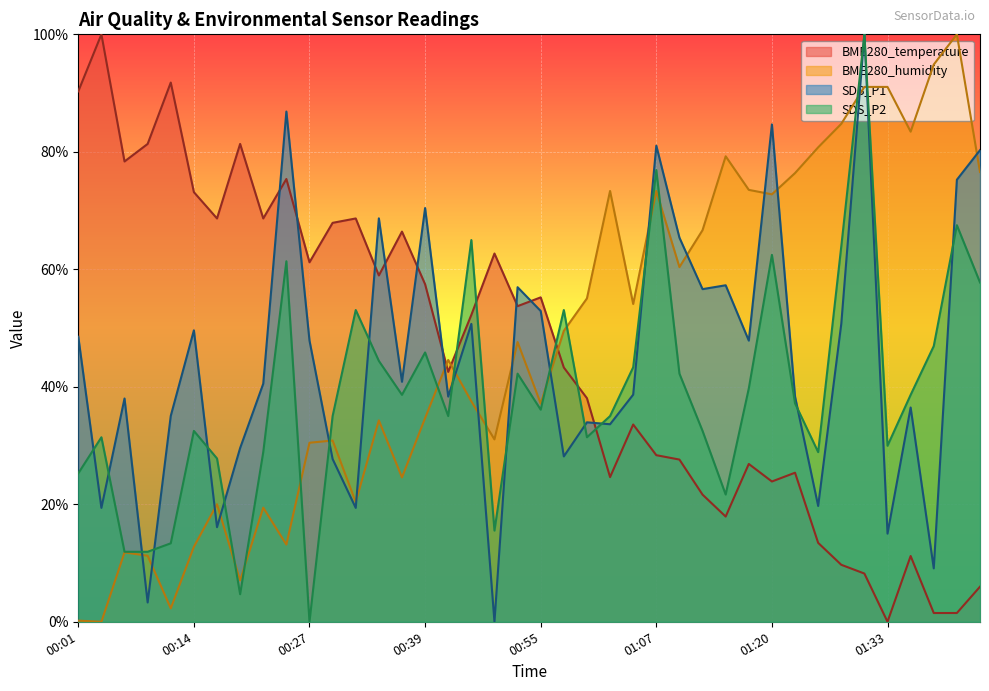

What is the difference between the SDS_P2 values at 01:10 and 01:28?

21.7